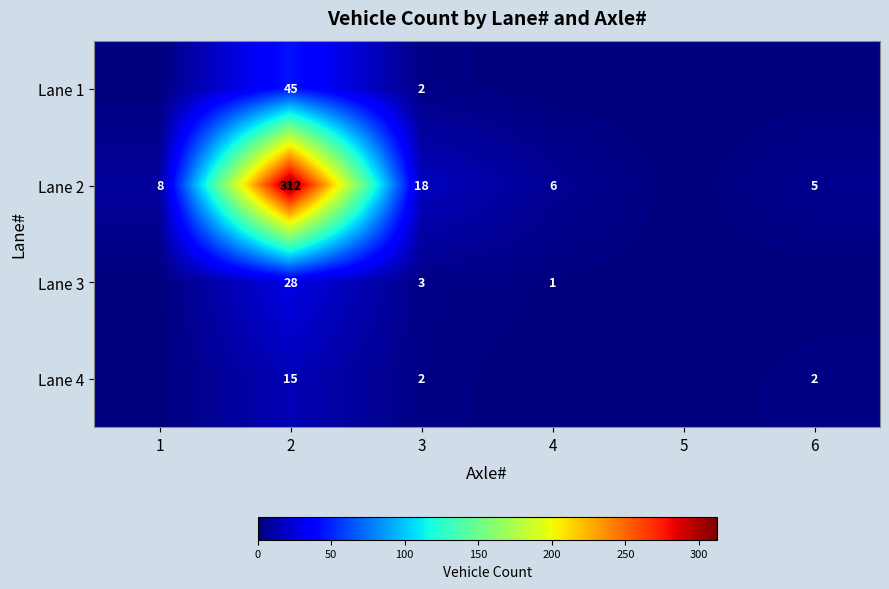

Is the value of Lane 1 at 2 greater than the value of Lane 2 at 1?

Yes